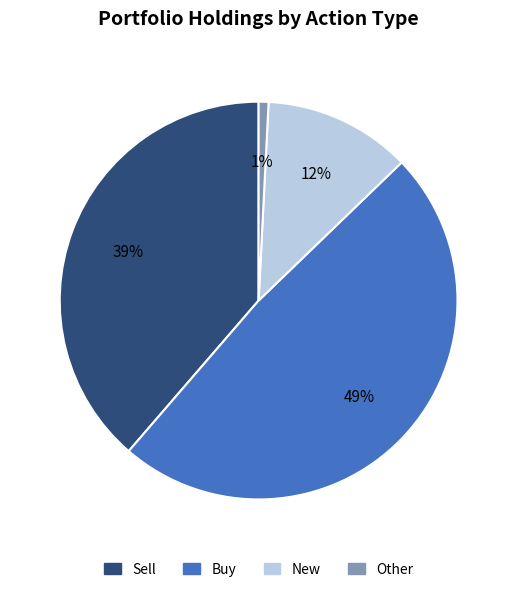

To the nearest percent, what is the difference between the largest and smallest slice percentages?

48%